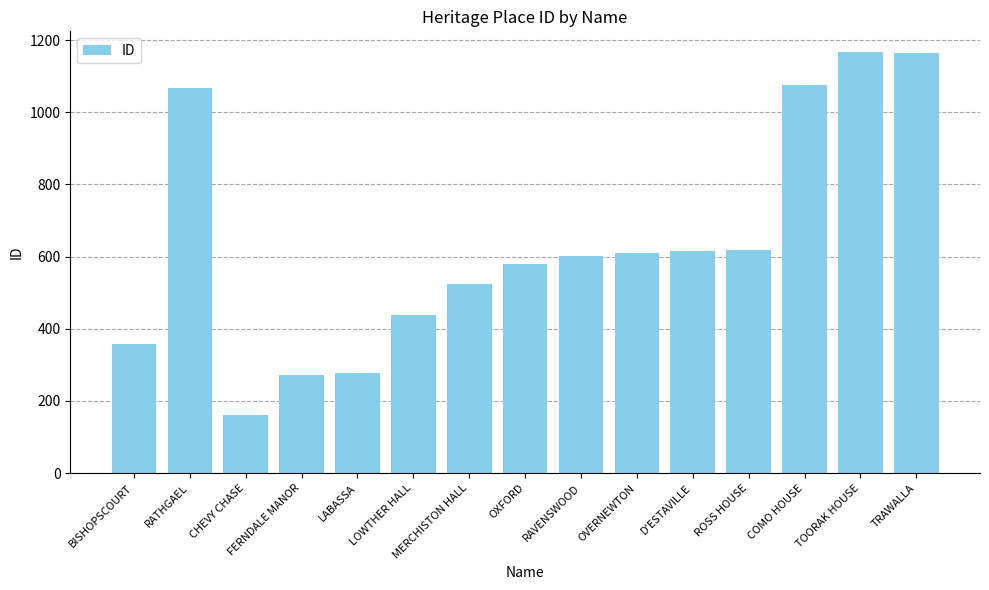

What is the label of the 11th bar from the left?

D'ESTAVILLE